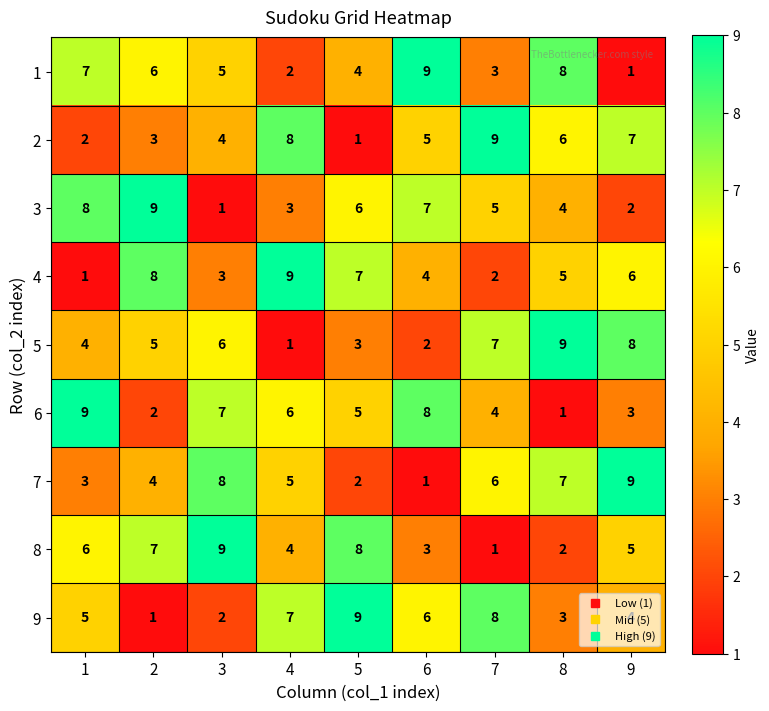

What is the spread (max minus min) of values at 6?

8